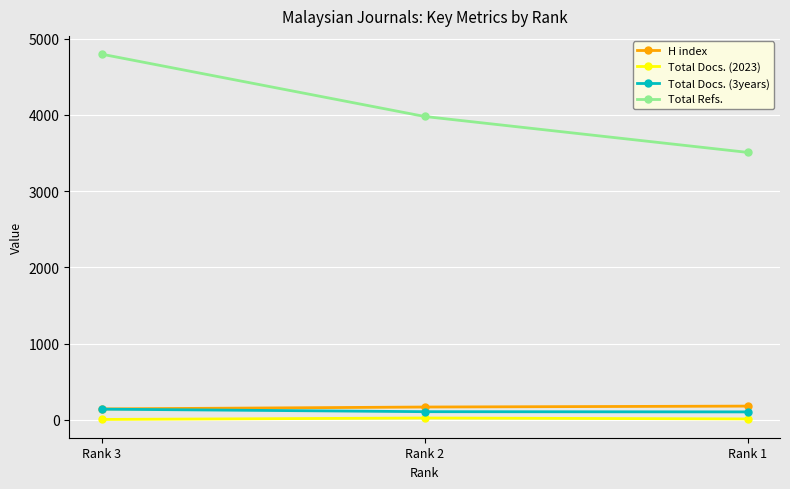

Does the chart display data point markers on the line(s)?

Yes